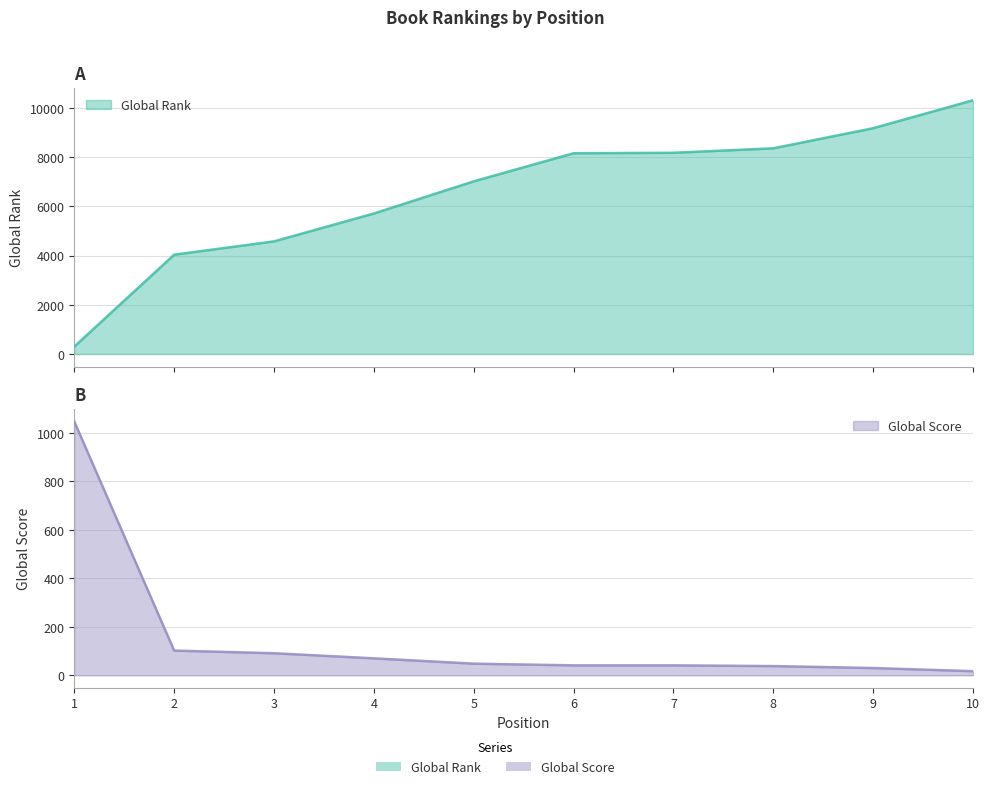

What is the minimum value for Global Rank?

299